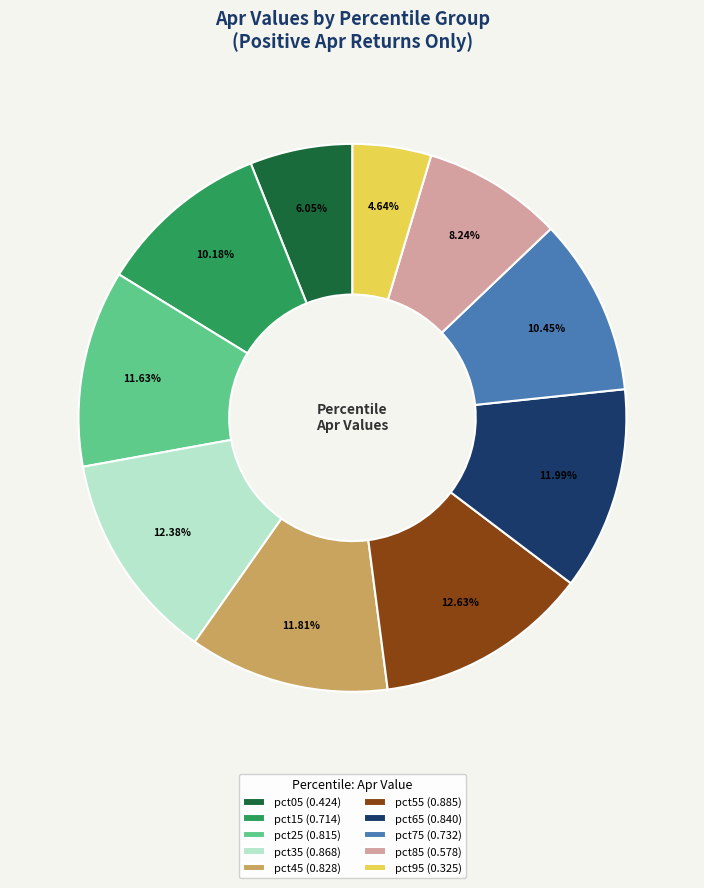

The pct45 slice represents 21% of the pie. True or false?

False